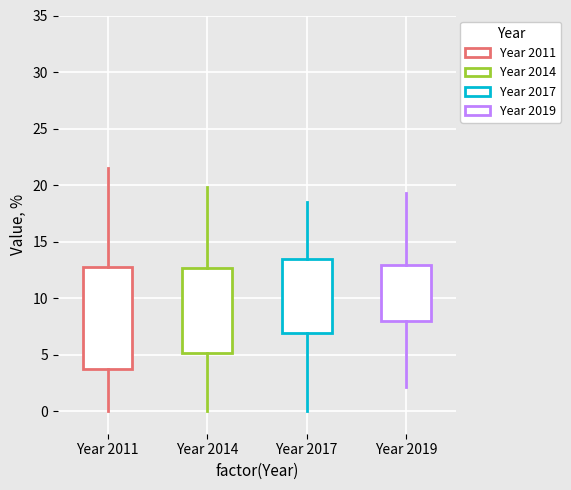

Where is the upper edge of the box for Year 2017 on the y-axis? The values are not printed on the chart, so give them approximately, as read against the axis.

13.5